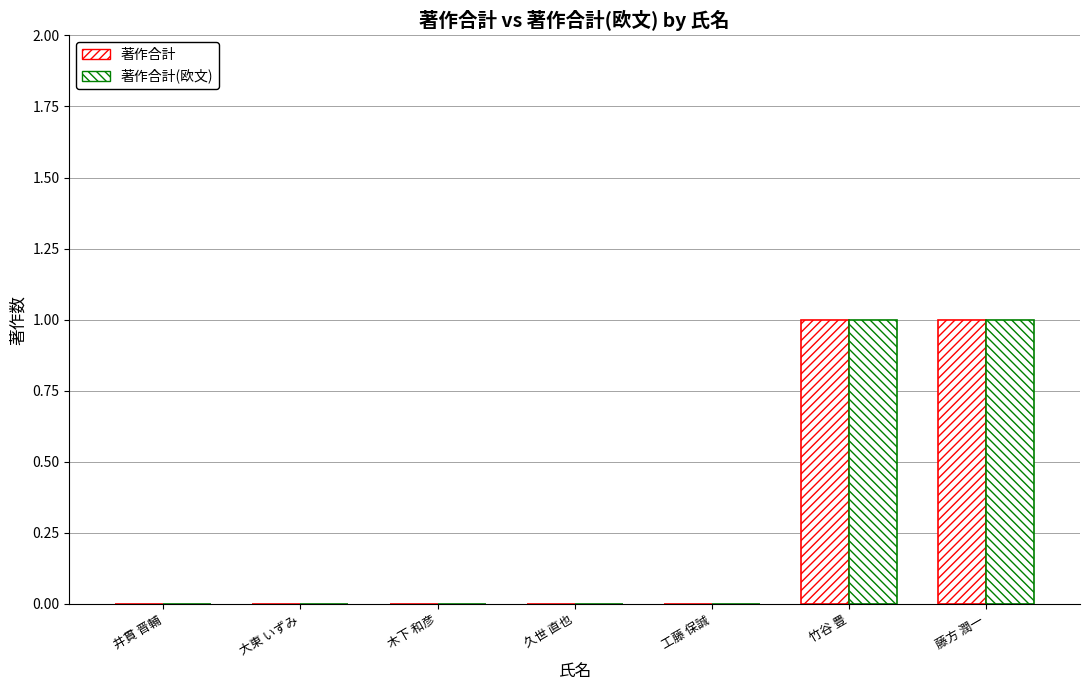

At which category is the sum across all series the highest?

竹谷 豊